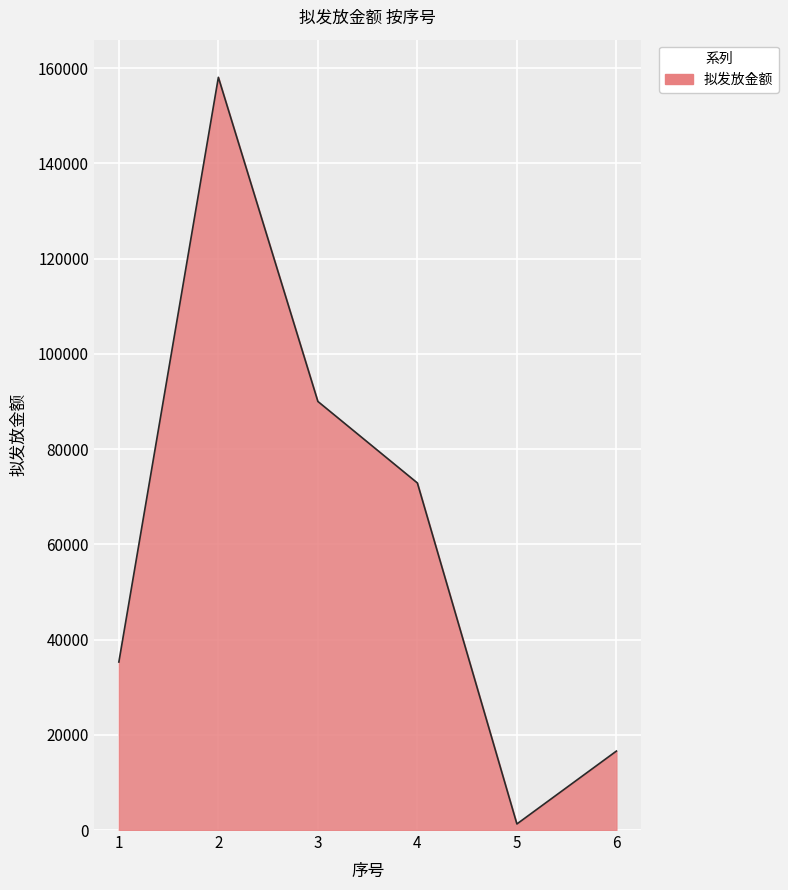

Where is the first local maximum?

2